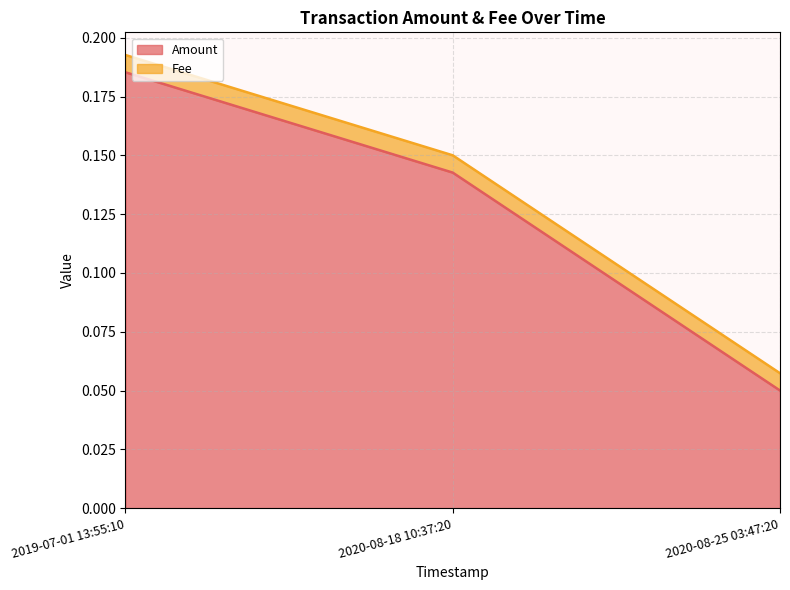

Reading left to right, transcribe all the data shown in this chart.

2019-07-01 13:55:10=0.2	2020-08-18 10:37:20=0.1	2020-08-25 03:47:20=0.1